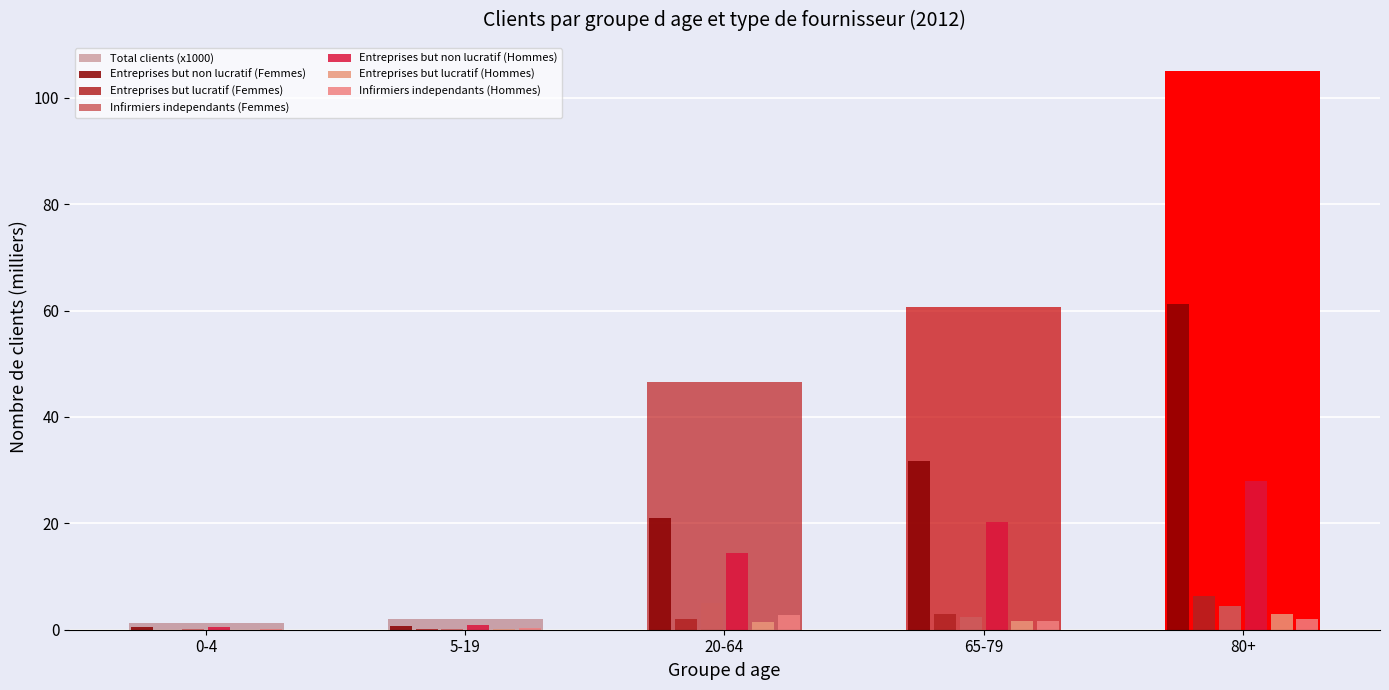

What is the highest value of the Entreprises but lucratif (Femmes) series?

6.4